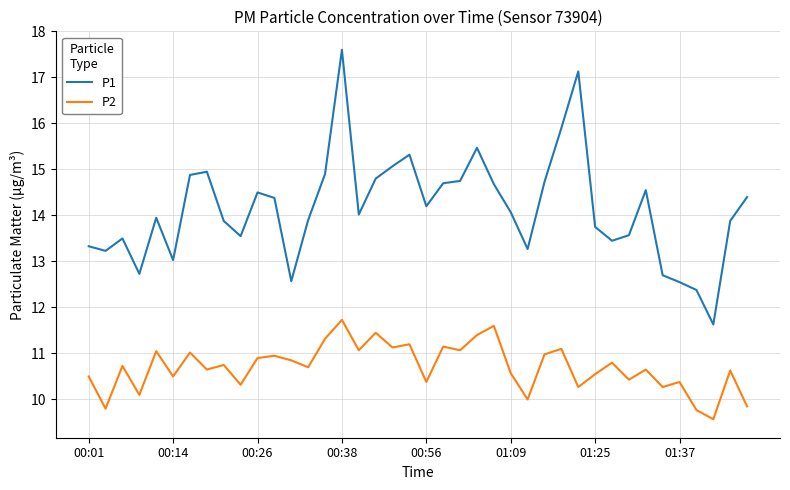

True or false: P2 and P1 cross at least once.

False